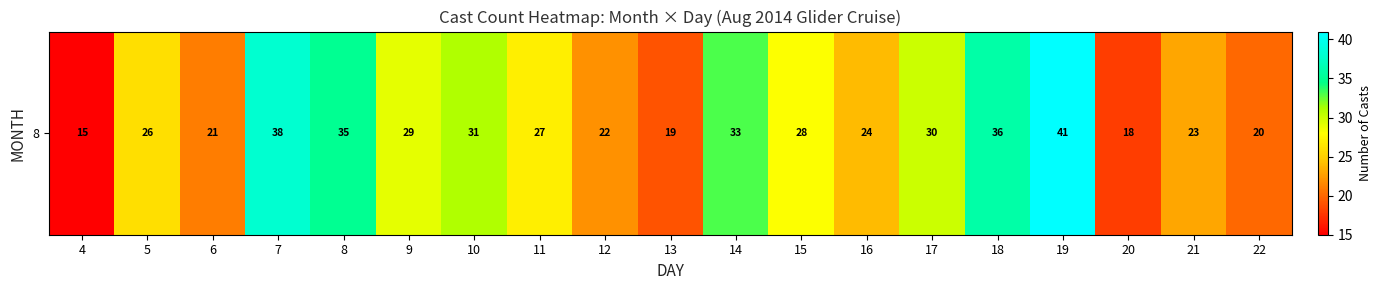

True or false: the data shows 26 at 5.

True